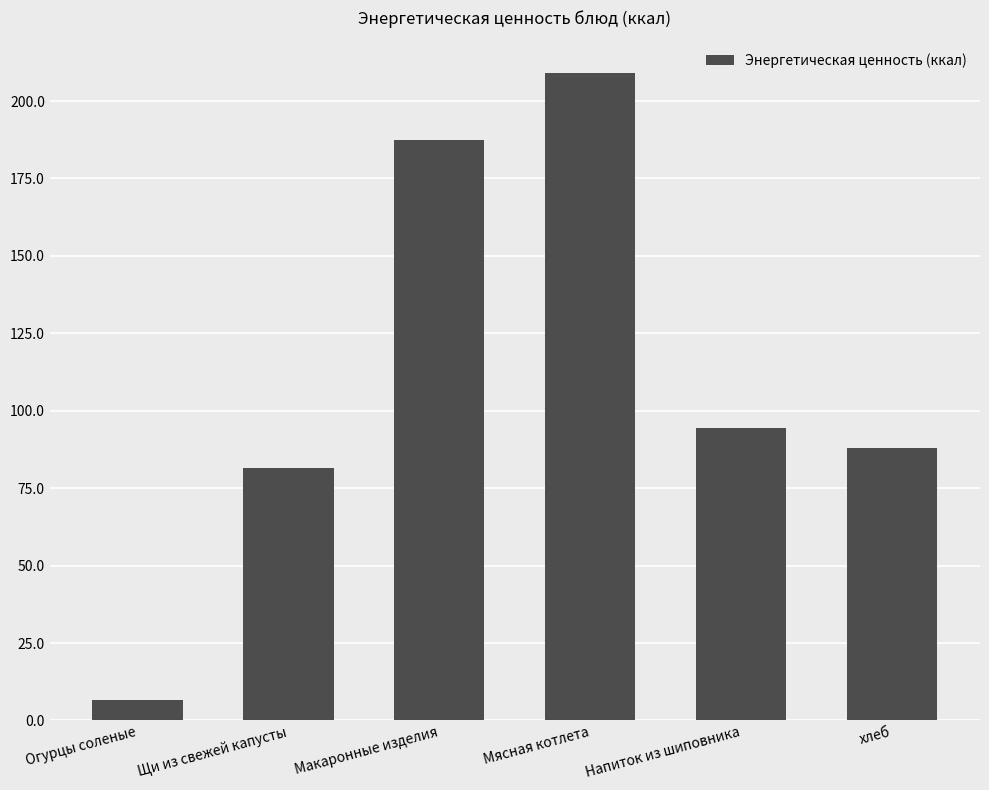

What is the minimum value shown in the chart?

6.5